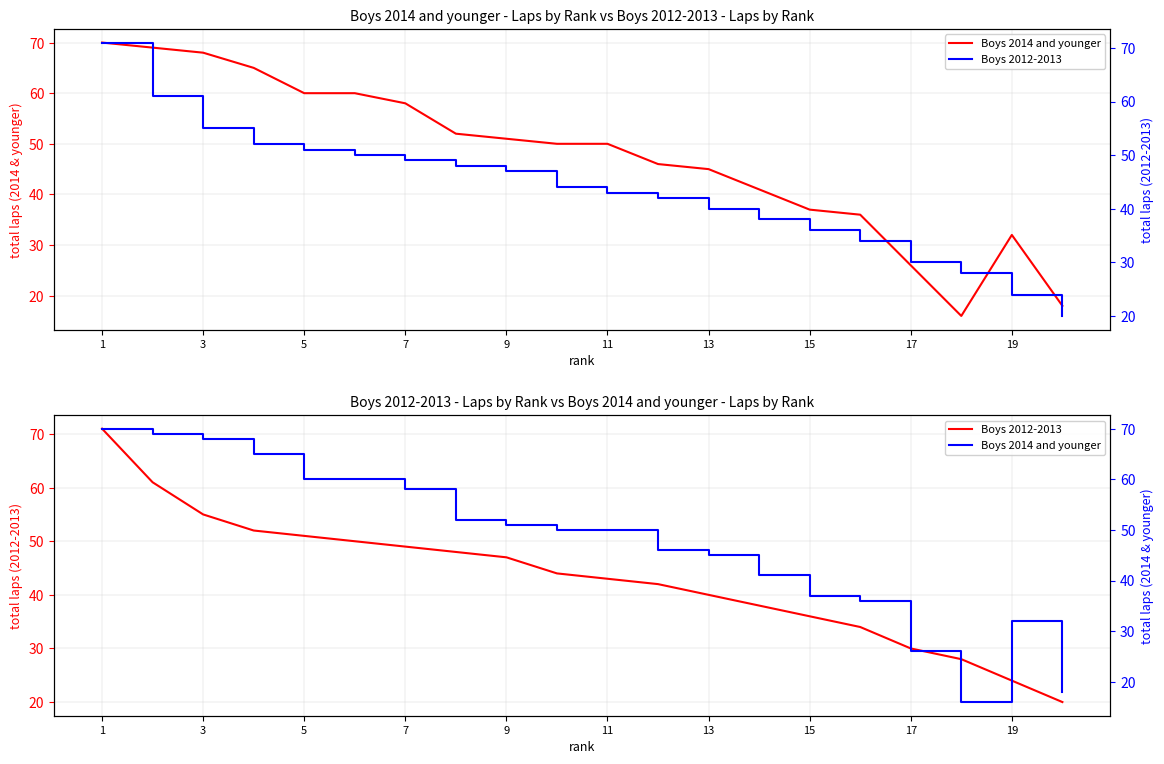

At which category does the chart reach its peak across all series?

1